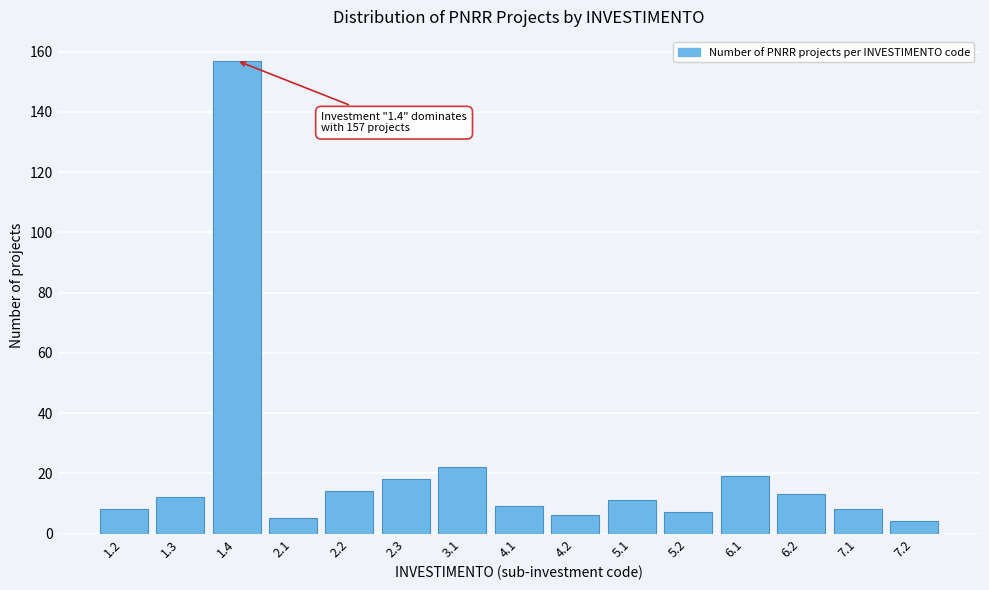

Reading right to left, list all the values displayed in this chart.

7.2=4	7.1=8	6.2=13	6.1=19	5.2=7	5.1=11	4.2=6	4.1=9	3.1=22	2.3=18	2.2=14	2.1=5	1.4=157	1.3=12	1.2=8